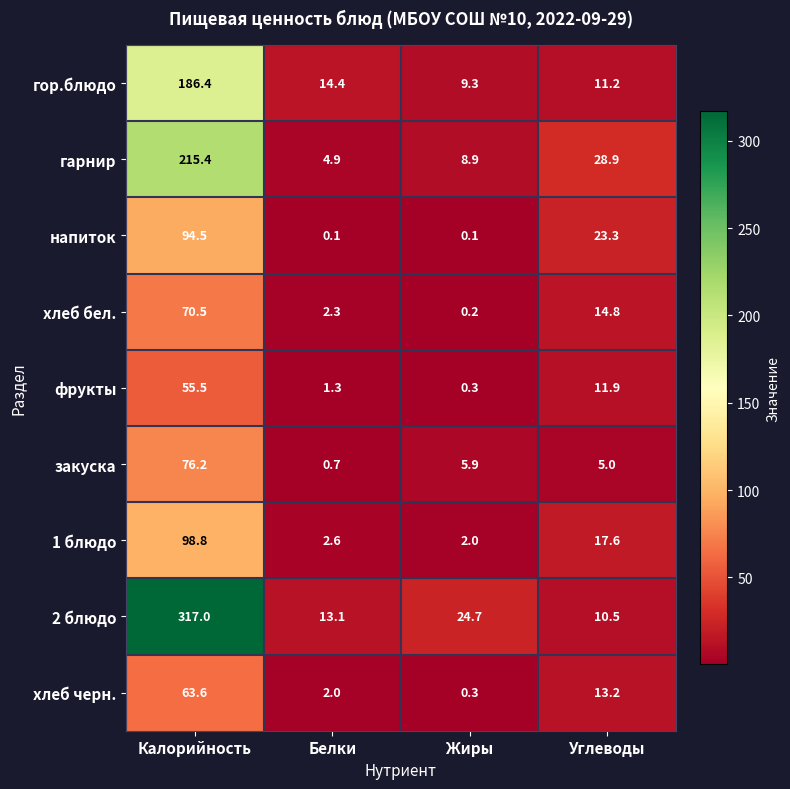

How many data points in гор.блюдо are less than 14?

2